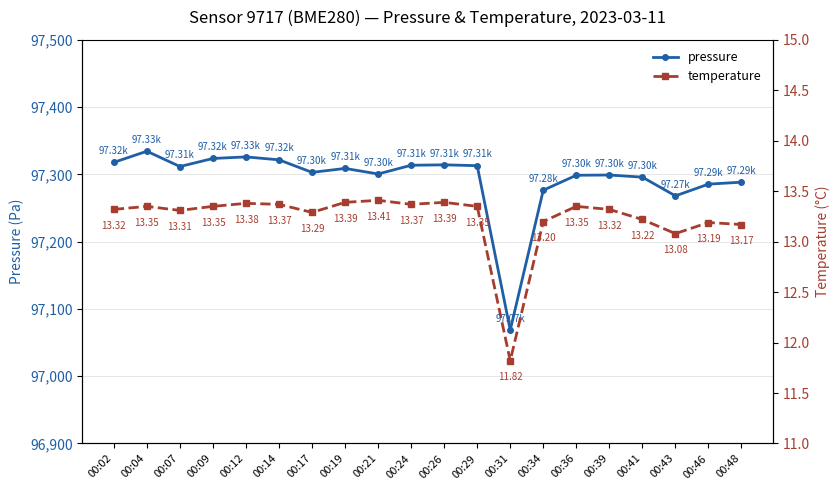

Where does the temperature series first go above 13?

00:02